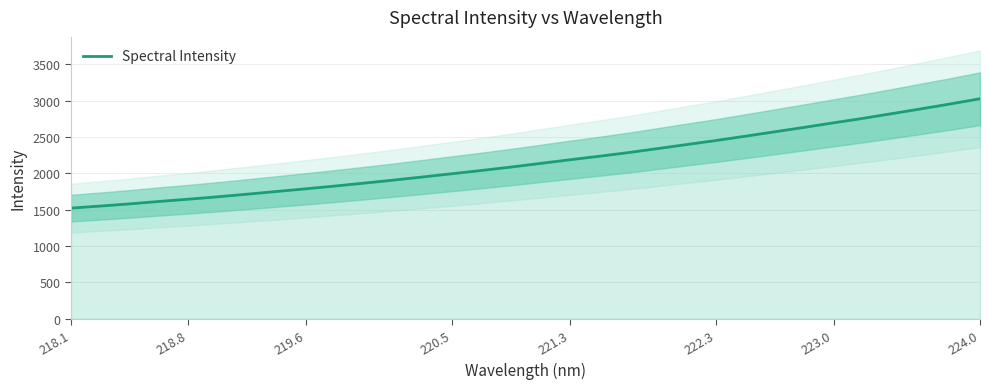

What is the lowest value of the Spectral Intensity series?

1521.9